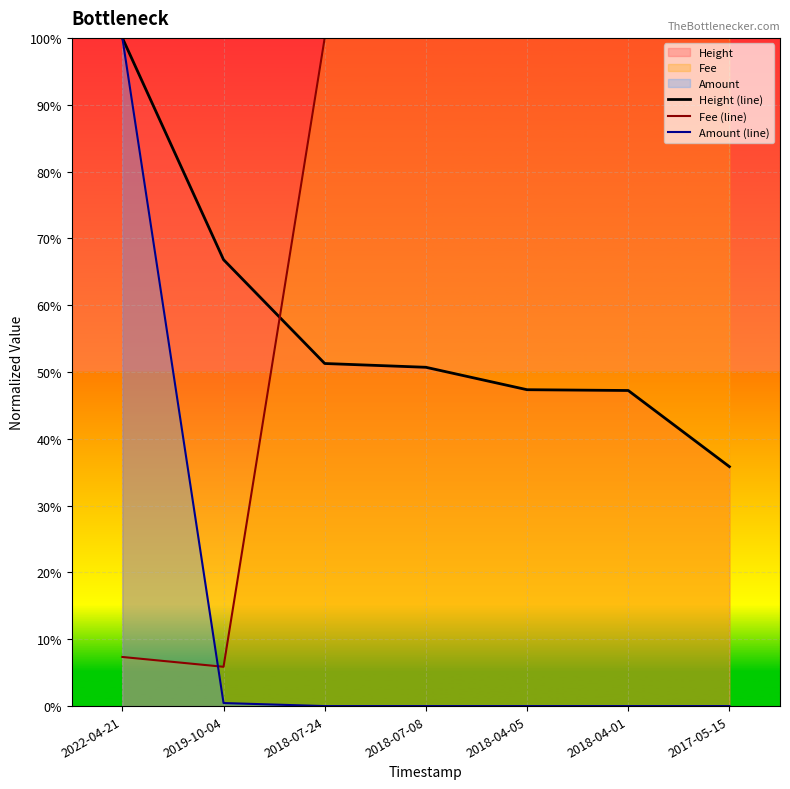

Where is the first local minimum for Fee (line)?

2019-10-04